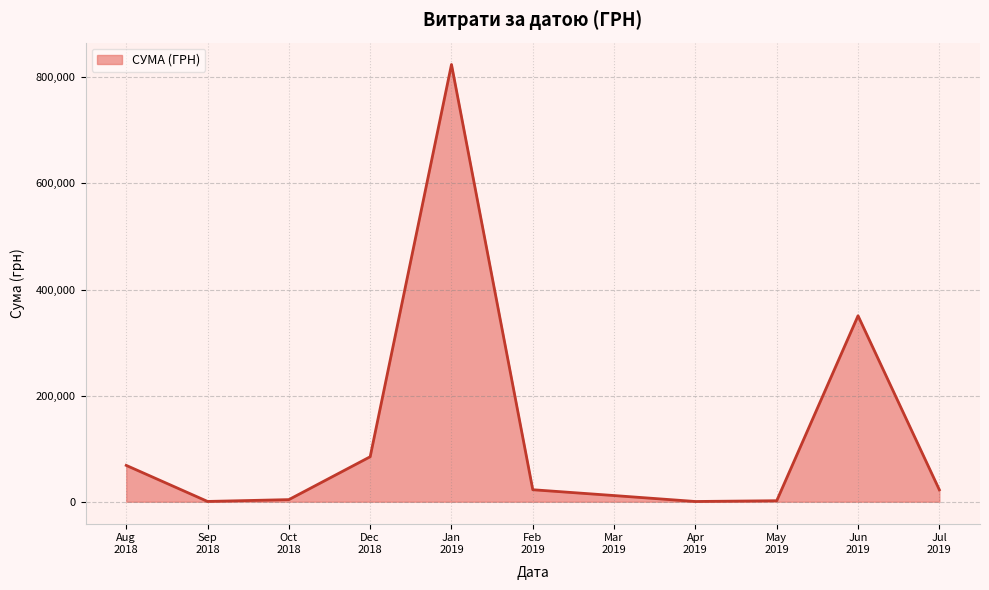

How many lines are shown in the chart?

1